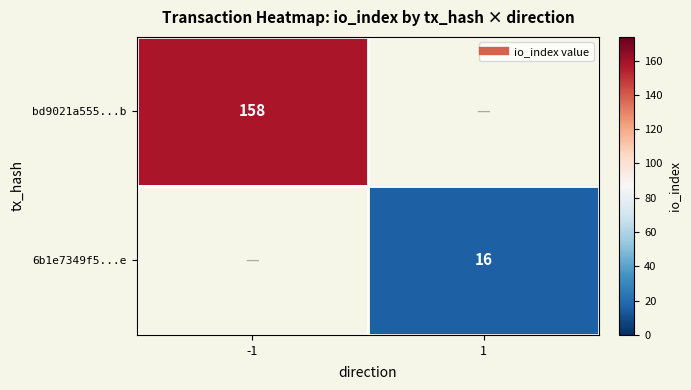

Which label corresponds to the largest value in the chart?

-1